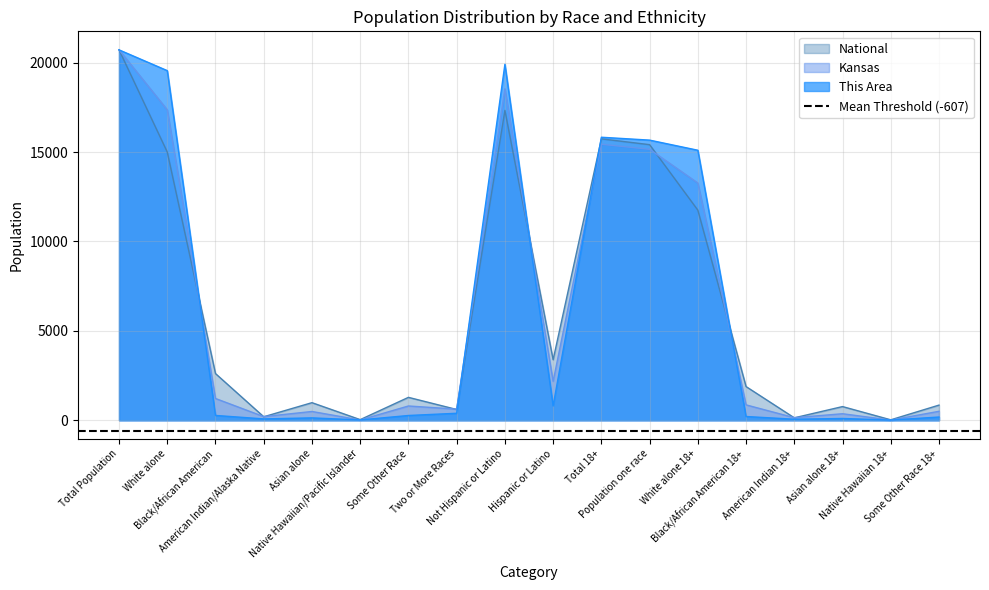

Which category has the highest value in the National series?

Total Population